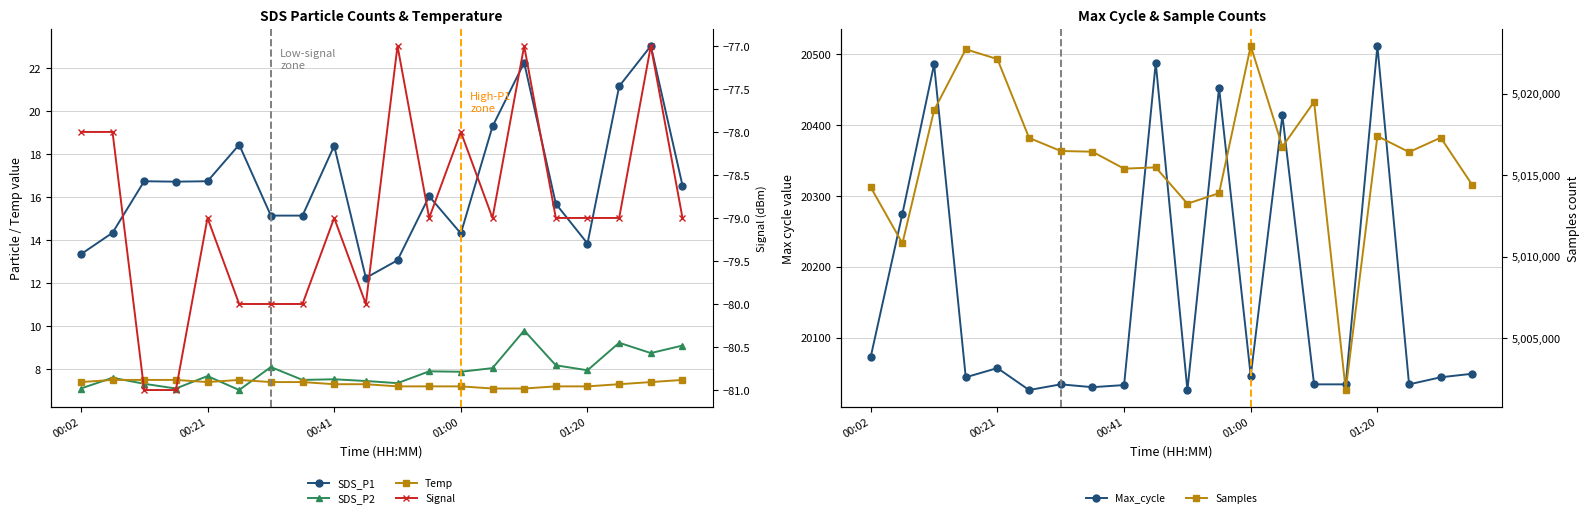

What position from the right is 00:41?

12